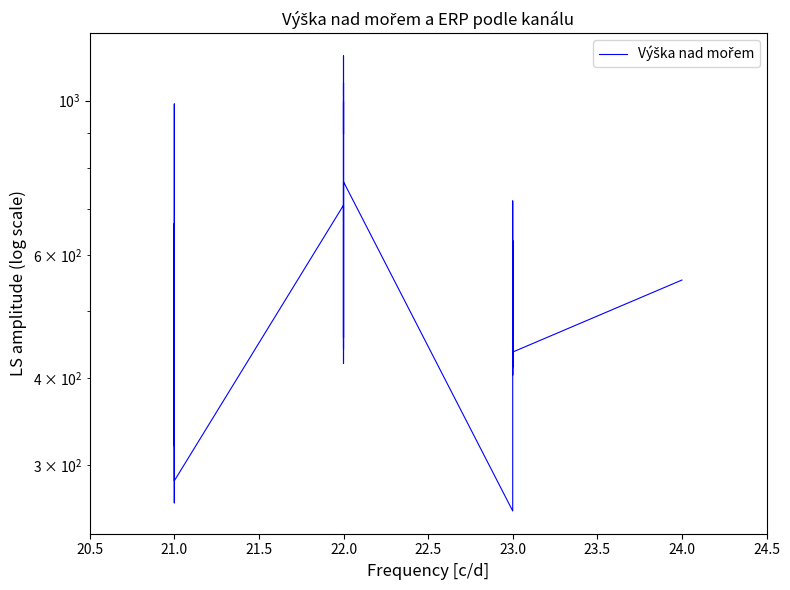

Does the chart have visible grid lines?

No